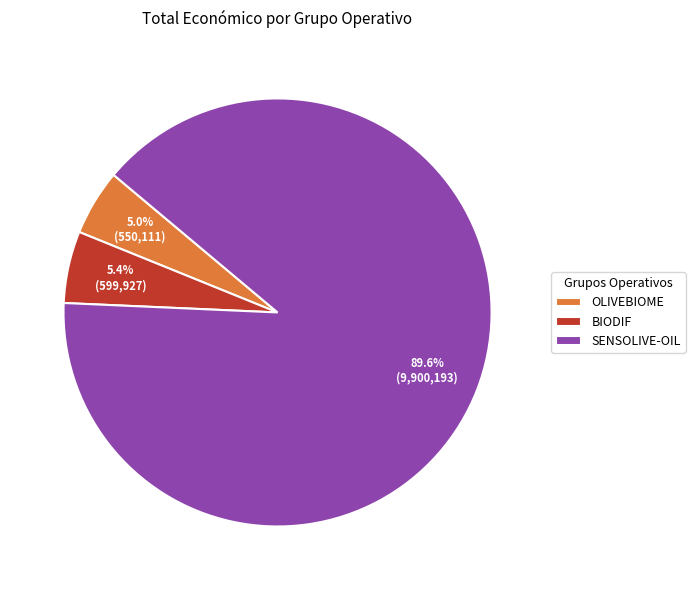

Count the number of slices in the pie.

3